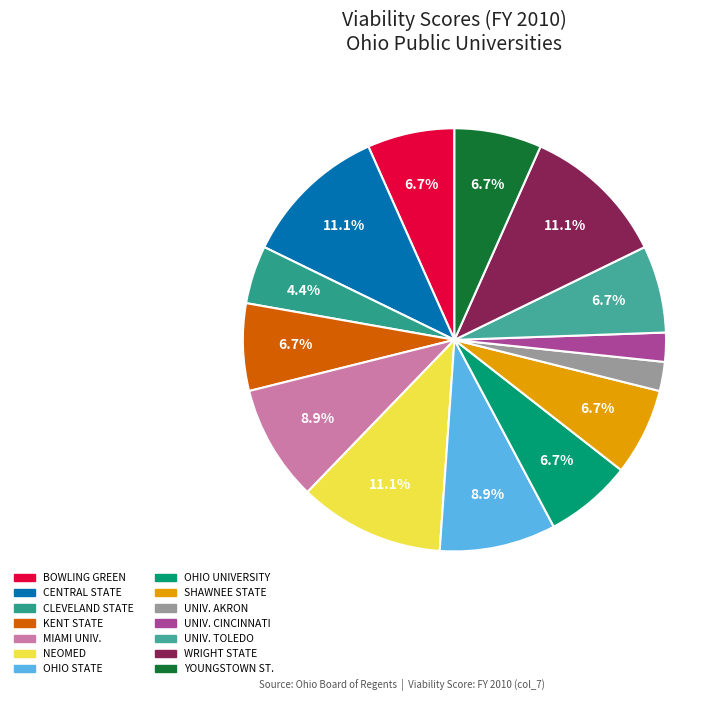

Is YOUNGSTOWN ST. the majority of the pie?

No